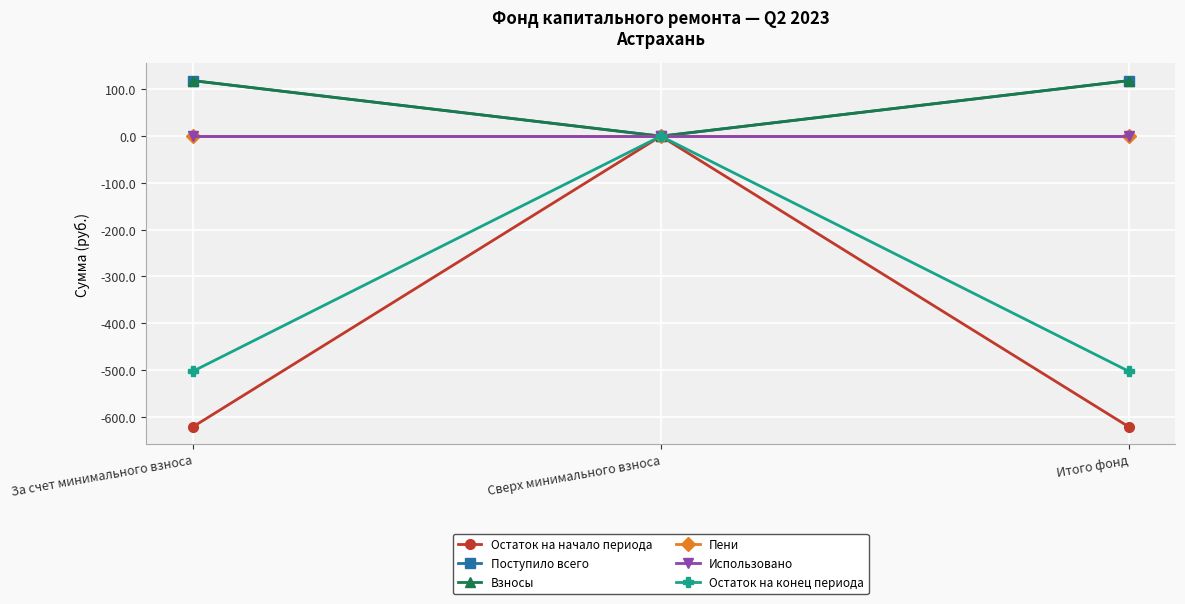

Is the value of Поступило всего at Сверх минимального взноса greater than the value of Остаток на конец периода at Сверх минимального взноса?

No